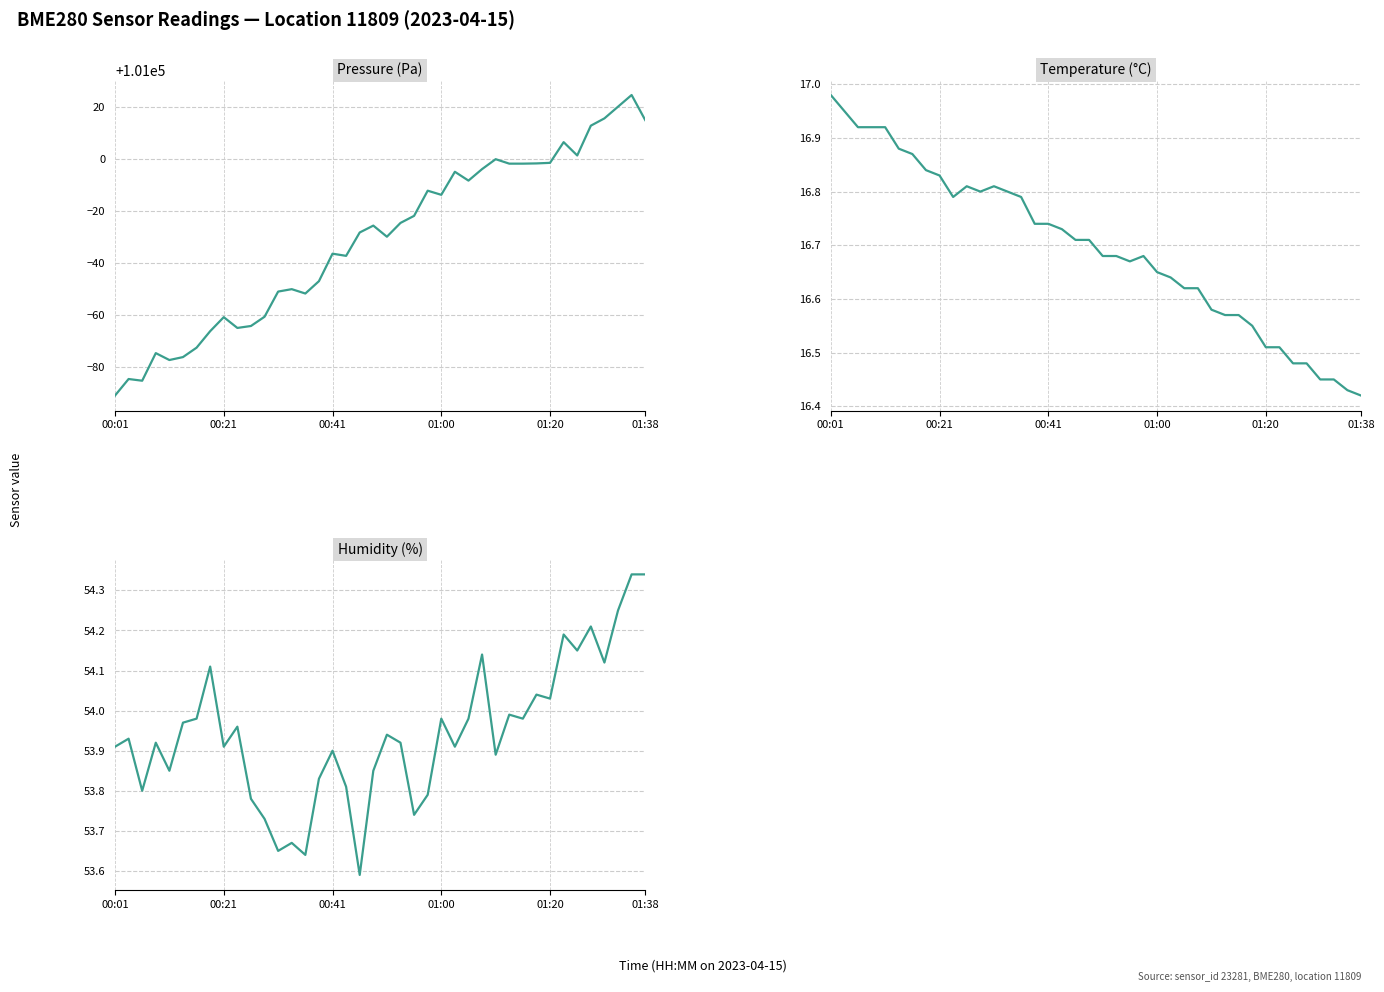

What are all the series names shown in the legend?

pressure, temperature, humidity